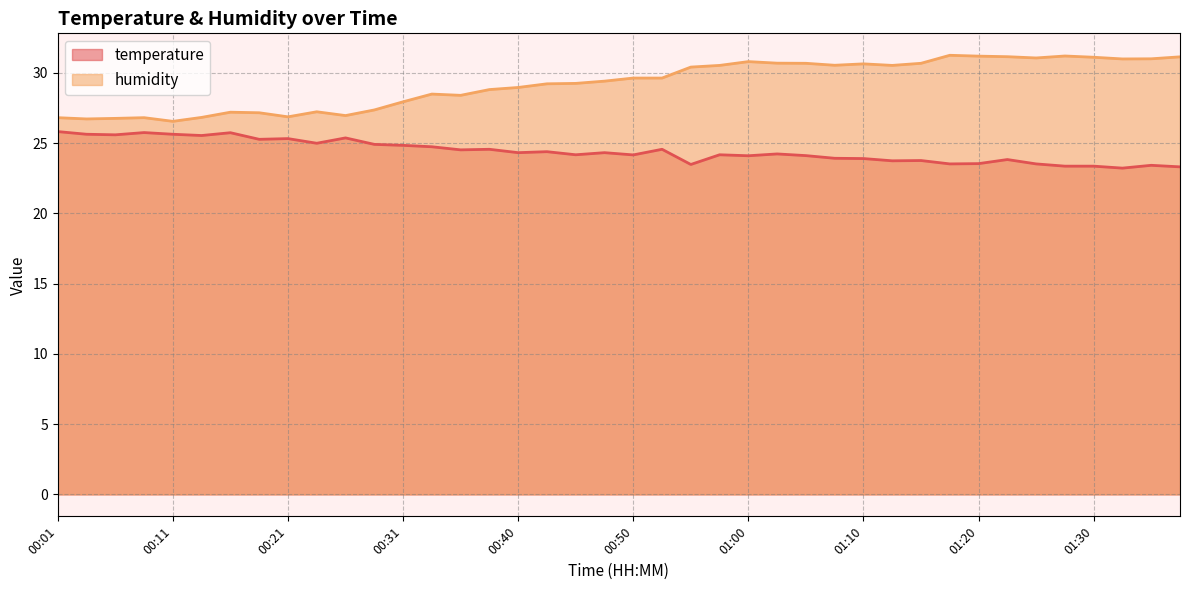

Count the number of data series in this chart.

2